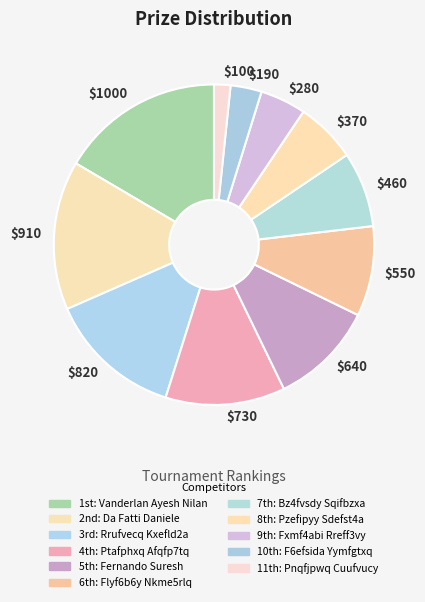

Is it true that $190 is 3% of the pie?

True